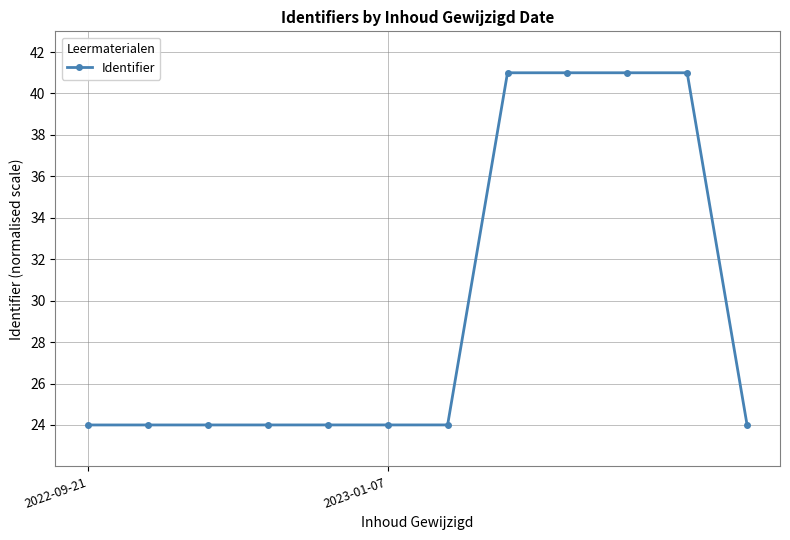

True or false: the data has more than 2 interior local peaks.

True